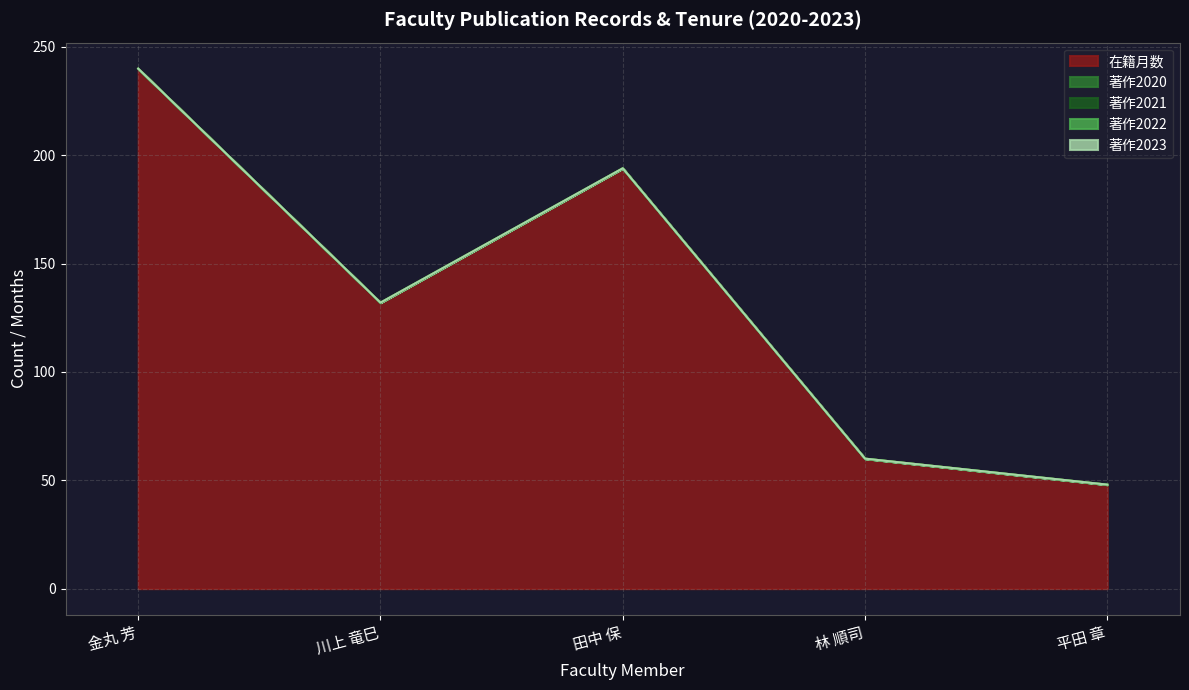

True or false: 著作2020 and 著作2022 cross at least once.

False